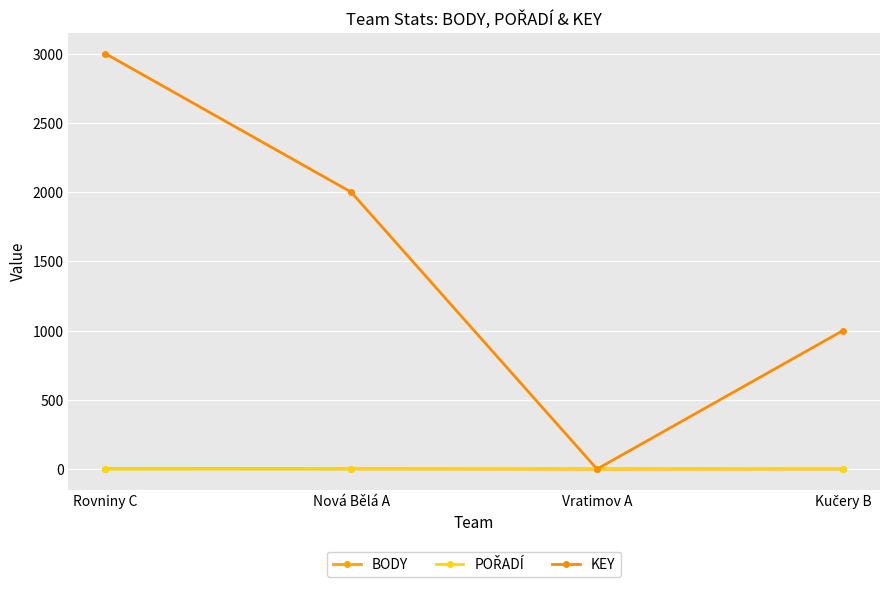

What is the spread (max minus min) of values at Vratimov A?

4.0